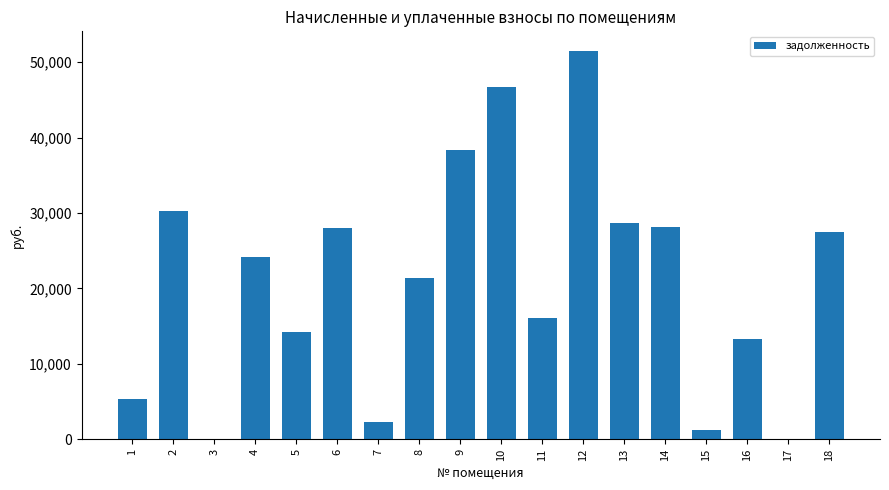

What is the greatest value displayed?

51514.3